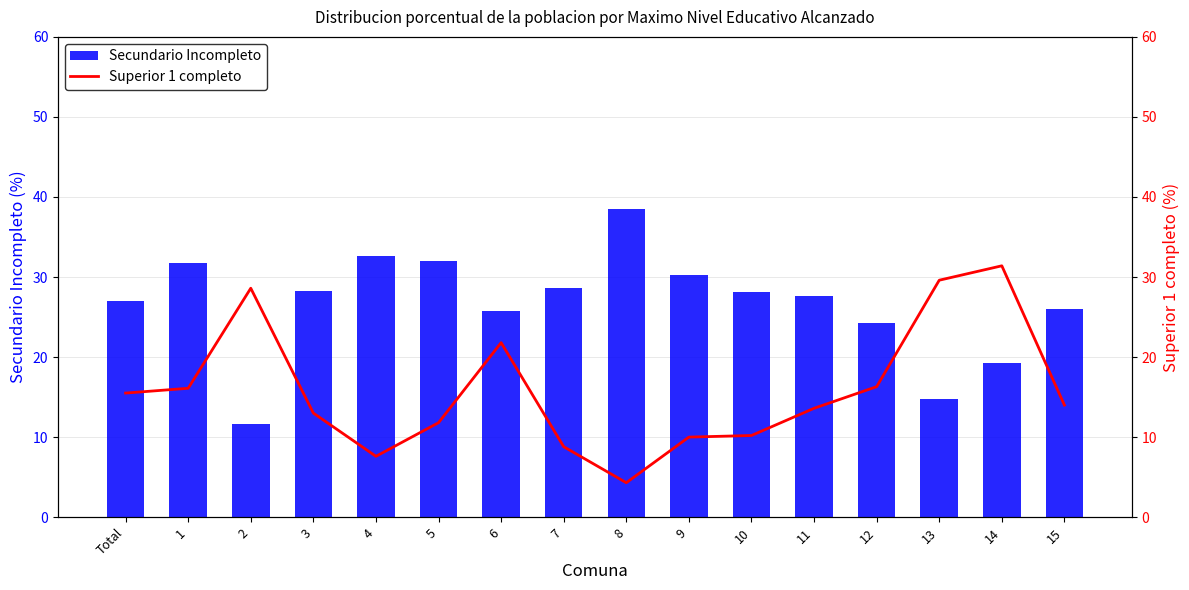

What is the difference between the second highest and minimum values in the Superior 1 completo series?

25.3